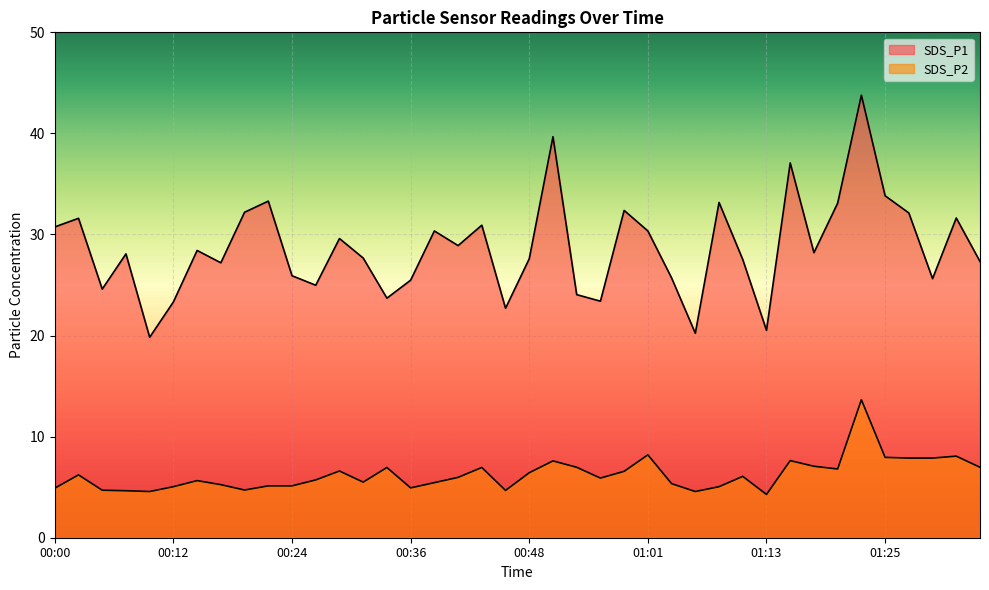

How many values in the SDS_P2 series exceed 5?

31